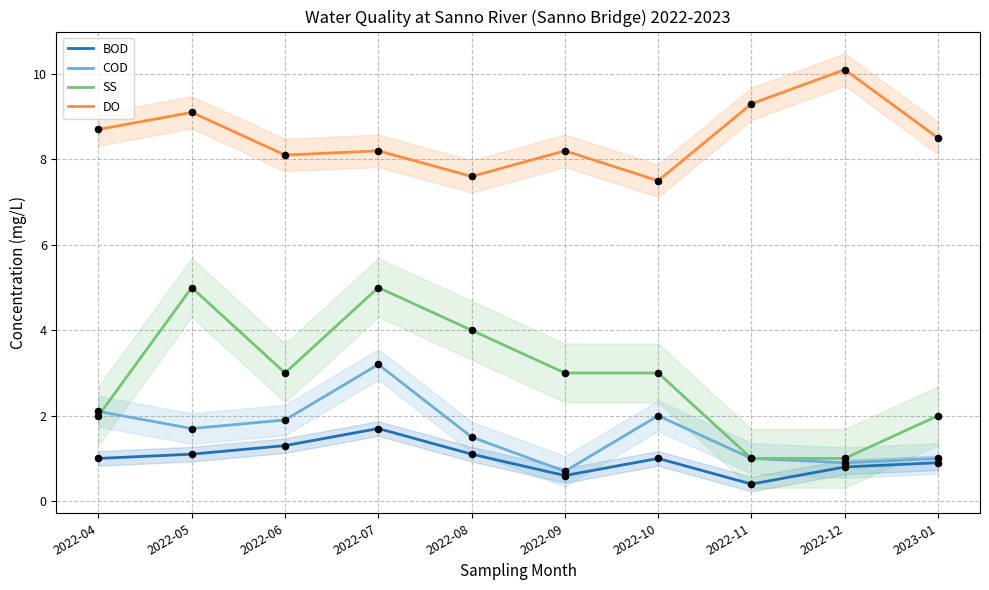

Which series has the largest total across all categories?

DO